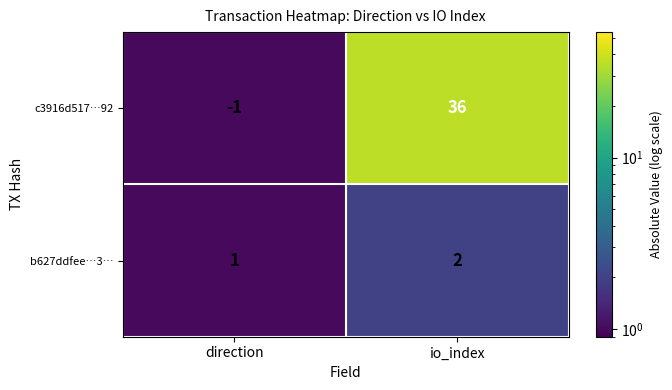

List the labels in order of b627ddfee…3… value, largest first.

io_index, direction